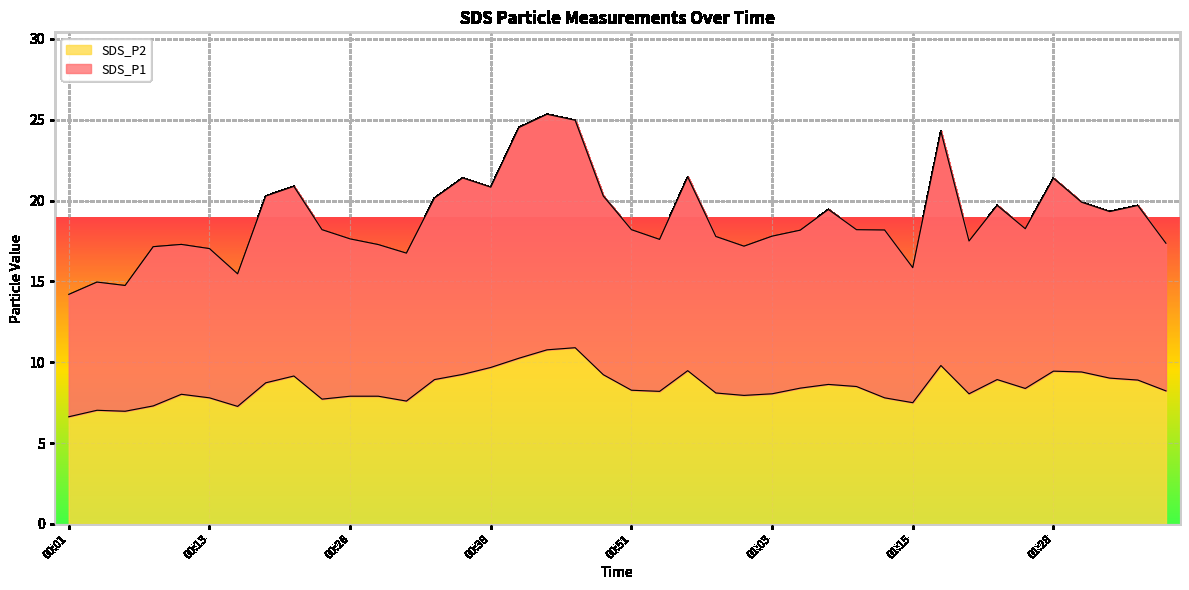

What are all the series names shown in the legend?

SDS_P2, SDS_P1